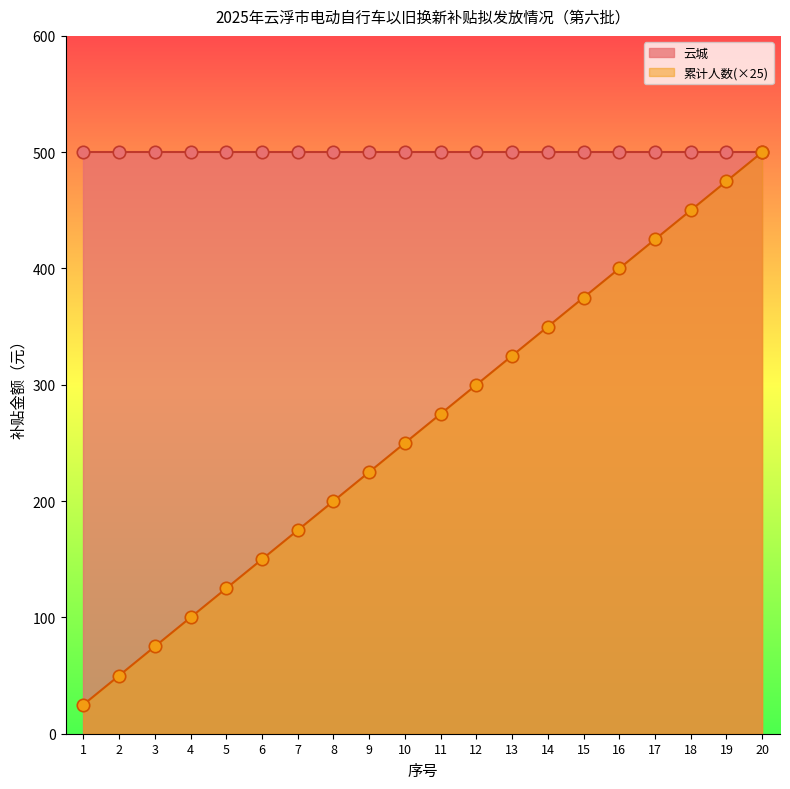

Between 2 and 17, which is larger?

17